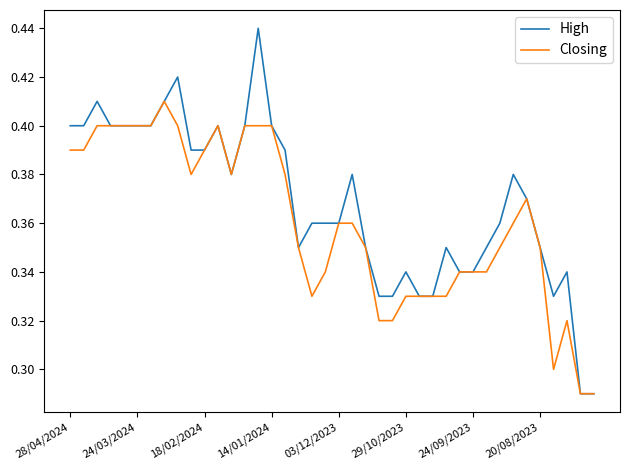

Rank the series by their maximum value, from lowest to highest.

Closing, High